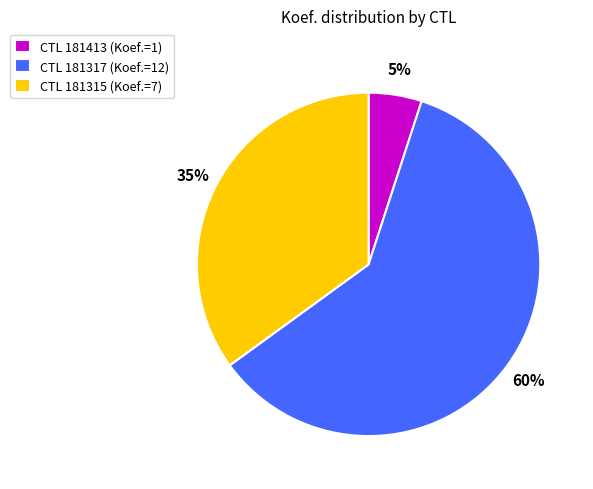

Combined, do CTL 181317 (Koef.=12) and CTL 181413 (Koef.=1) account for over 50%?

Yes